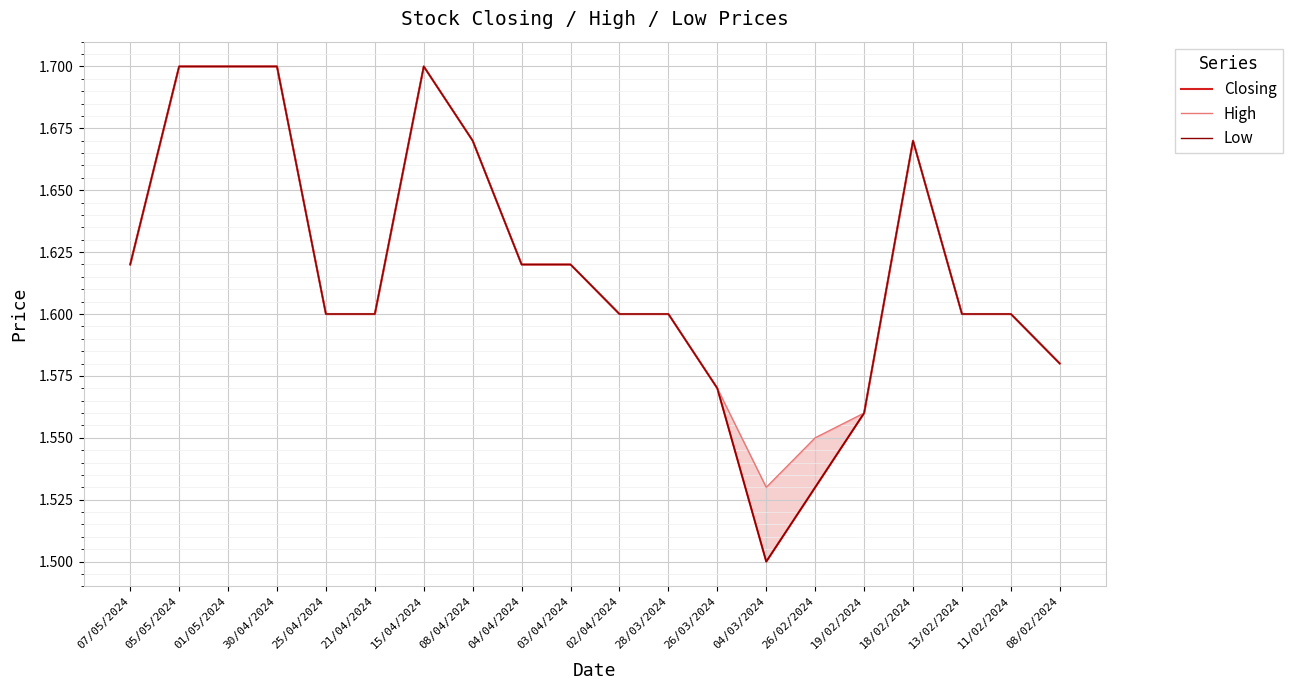

At which category is the sum across all series the highest?

05/05/2024